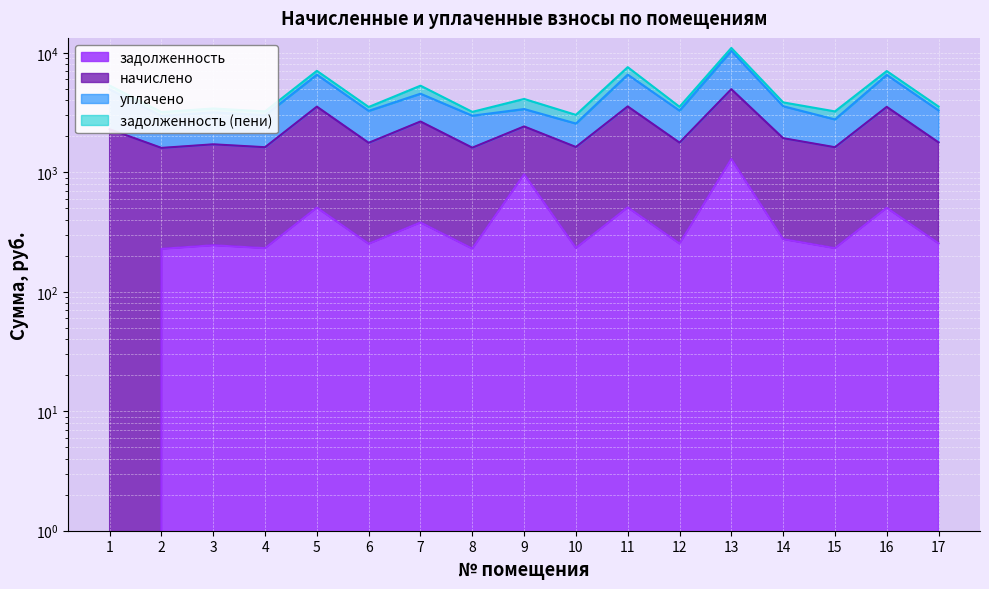

How many data points in задолженность are above 253?

9